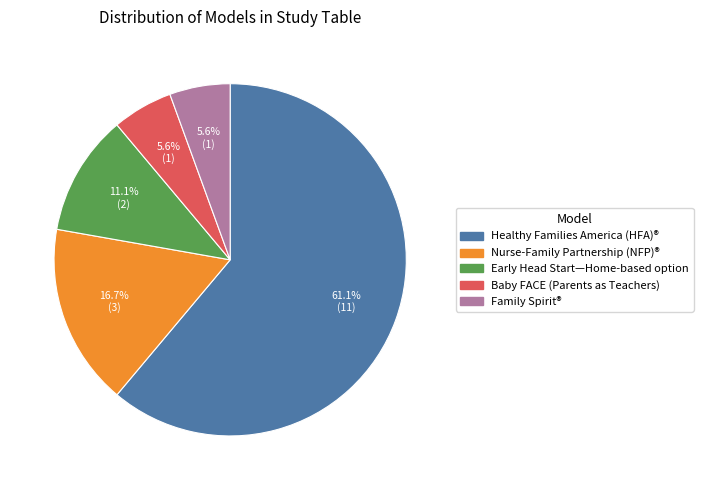

Does any single category account for the majority?

Yes